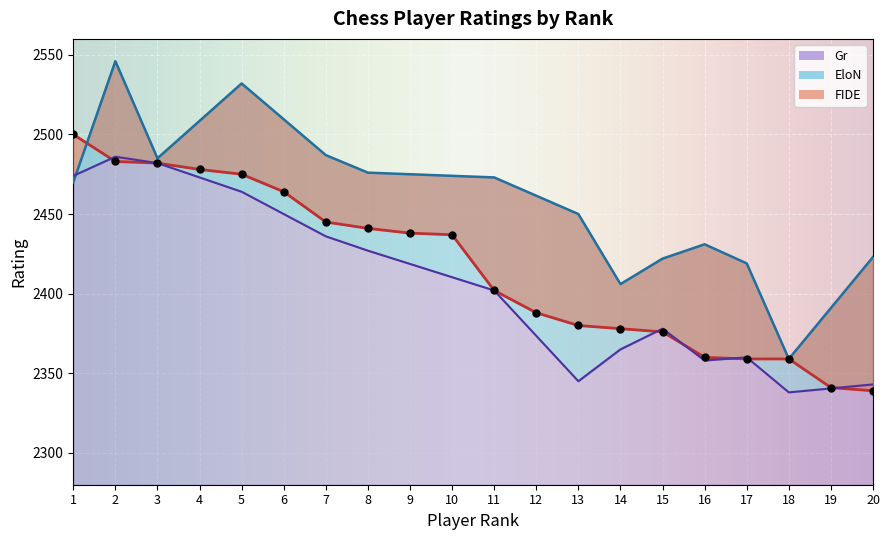

Reading left to right, extract all data points from this chart.

FIDE: 2500	2483	2482	2478	2475	2464	2445	2441	2438	2437	2402	2388	2380	2378	2376	2360	2359	2359	2341	2339
EloN: 2470	2546	2485	0	2532	0	2487	2476	0	0	2473	0	2450	2406	2422	2431	2419	2359	0	2423
Gr: 2474	2486	2482	0	2464	0	2436	2427	0	0	2402	0	2345	2365	2378	2358	2360	2338	0	2343